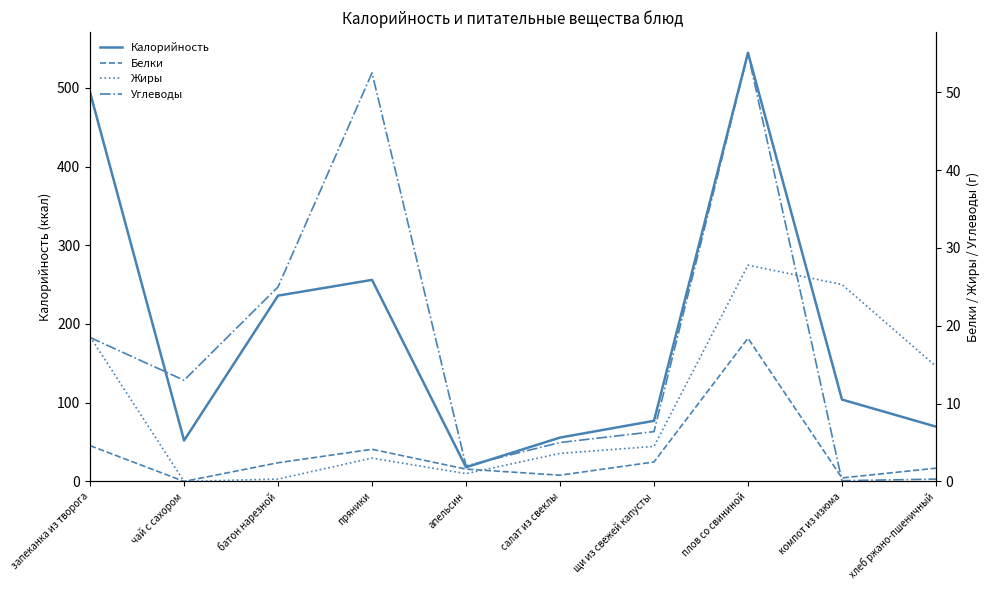

What is the lowest value of the Углеводы series?

0.1